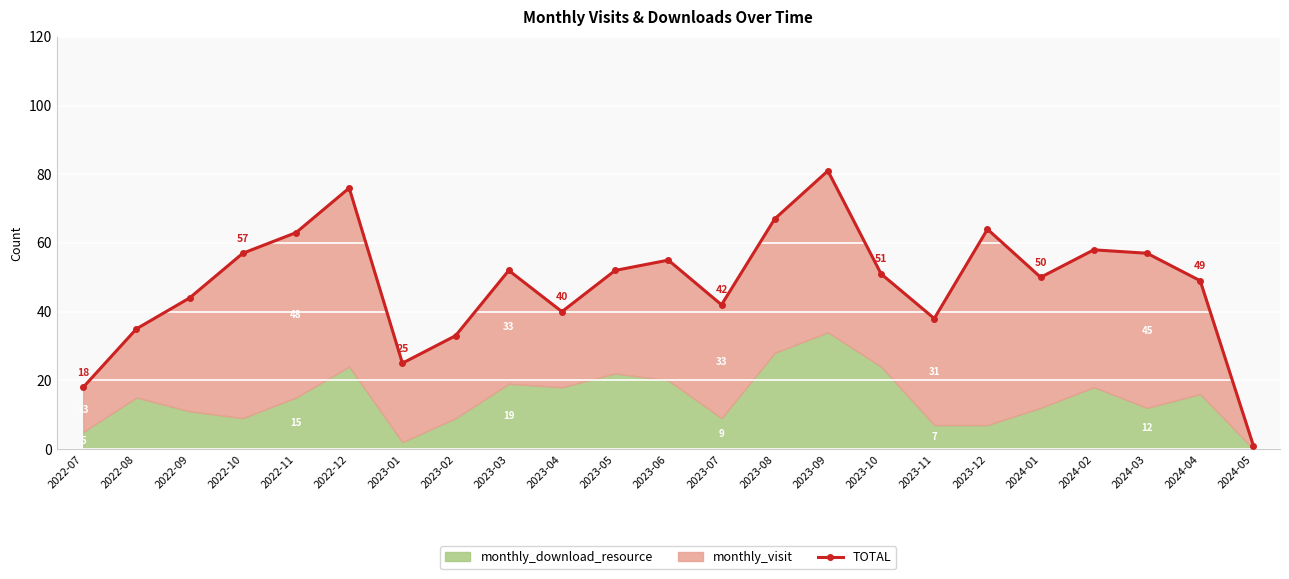

Reading right to left, list all the values displayed in this chart.

1	49	57	58	50	64	38	51	81	67	42	55	52	40	52	33	25	76	63	57	44	35	18